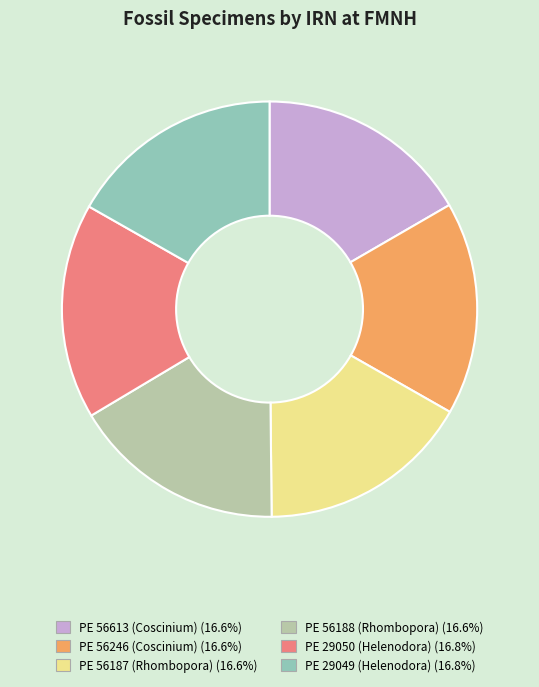

Approximately how many times larger is the value at PE 29049 (Helenodora) compared to PE 56188 (Rhombopora)?

1.0